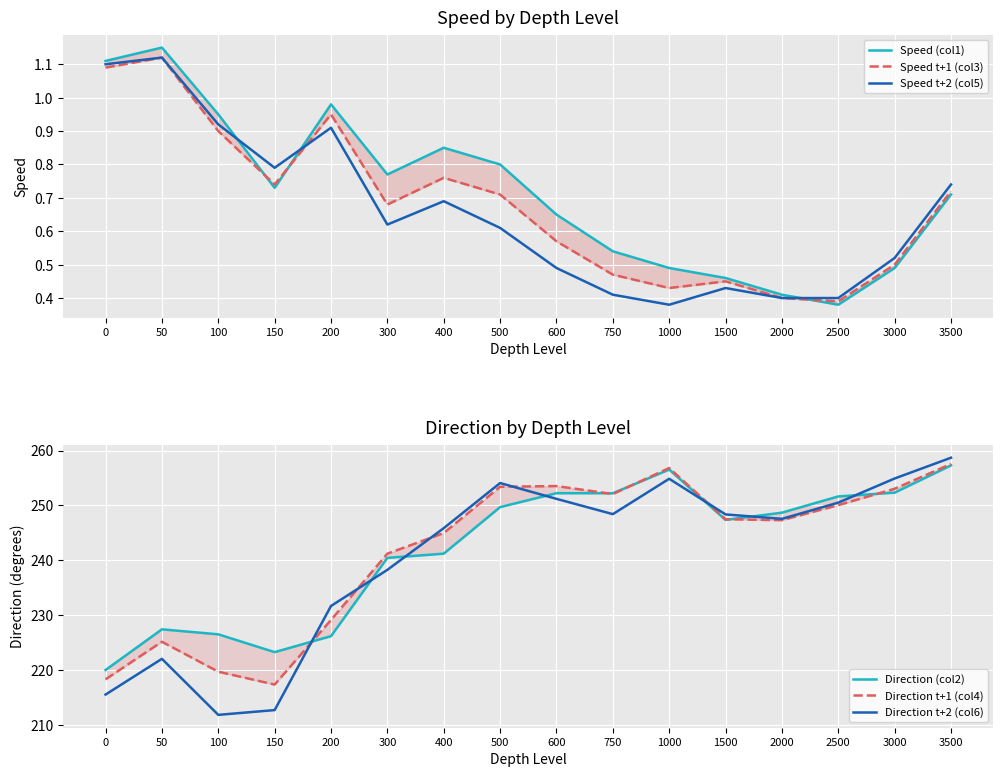

The Direction t+2 (col6) series shows 356.8 at 500. True or false?

False